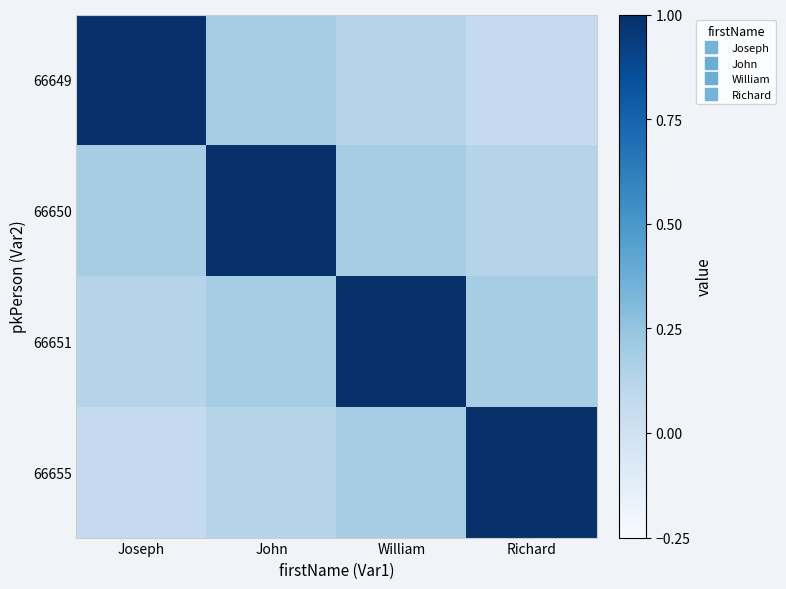

What is the smallest value displayed?

0.1